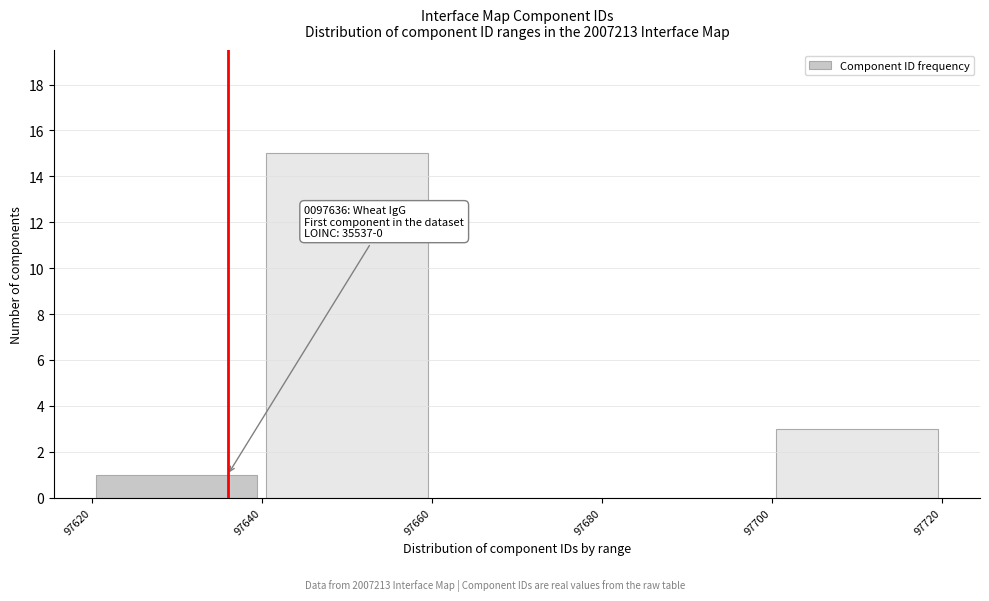

Over which range of the x-axis is the bar tallest?

97640 to 97660